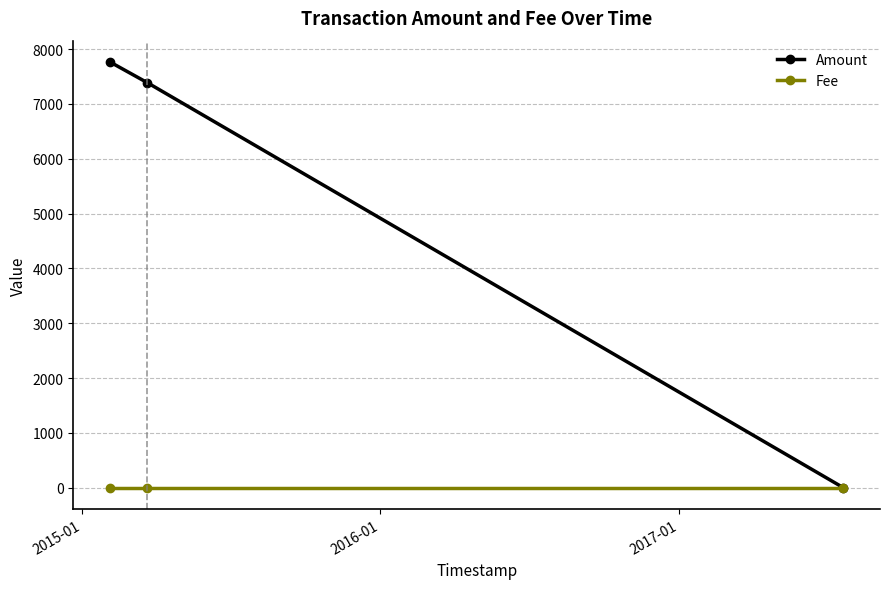

Which series has the largest range (max minus min)?

Amount